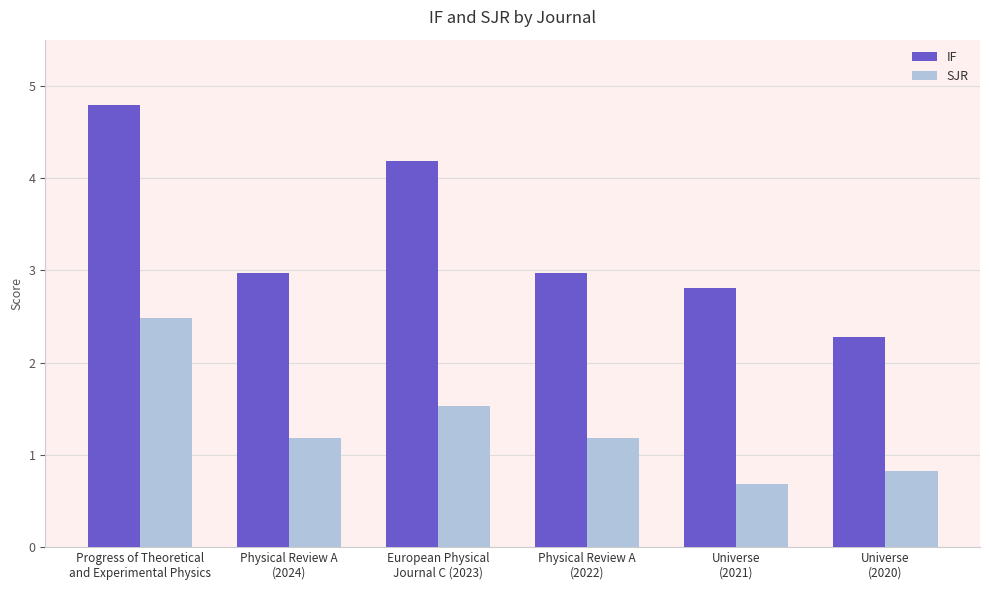

What is the minimum value shown in the chart?

0.7